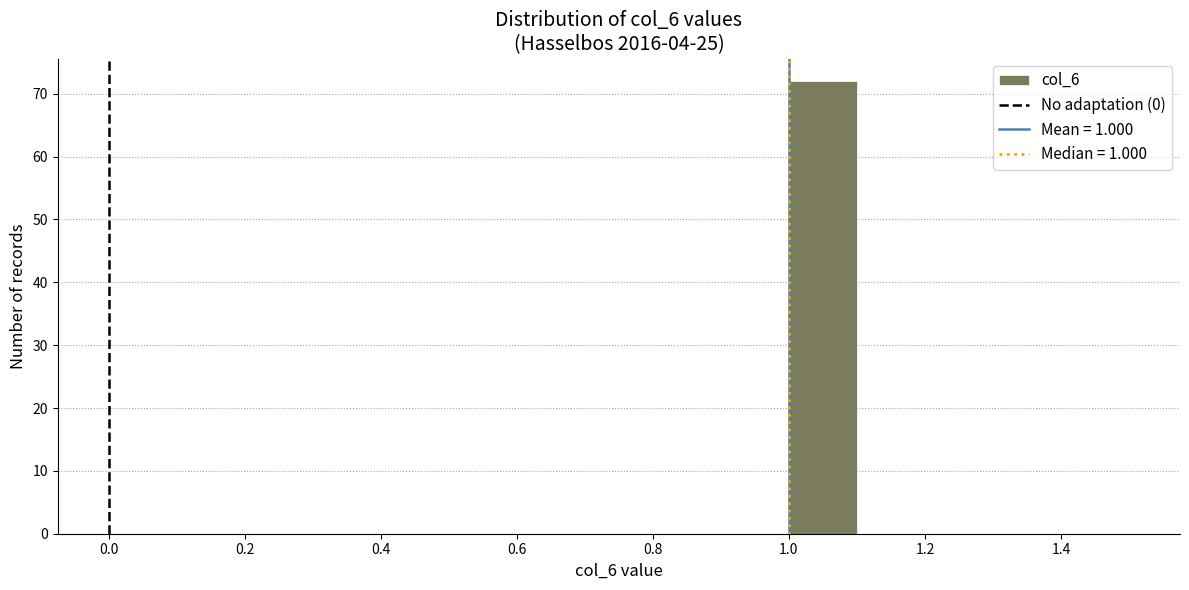

Reading left to right, transcribe this chart: for each bar, give the range it covers on the x-axis and its height. The values are not printed on the chart, so give them approximately, as read against the axis.

0.5 to 0.6: 0
0.6 to 0.7: 0
0.7 to 0.8: 0
0.8 to 0.9: 0
0.9 to 1.0: 0
1.0 to 1.1: 72
1.1 to 1.2: 0
1.2 to 1.3: 0
1.3 to 1.4: 0
1.4 to 1.5: 0